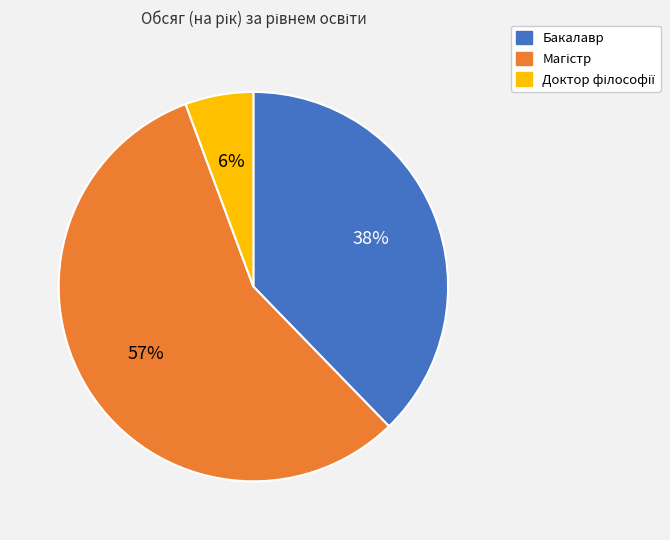

Count the number of slices in the pie.

3